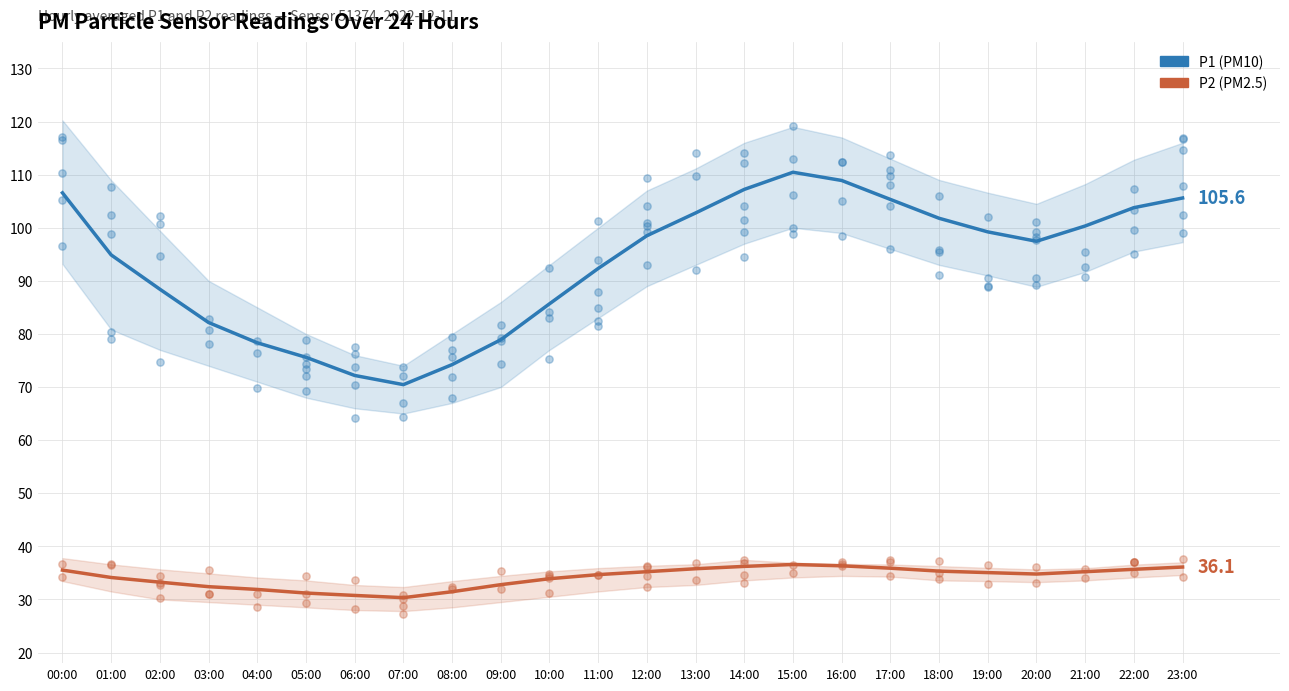

At how many categories does at least one series exceed 53?

24